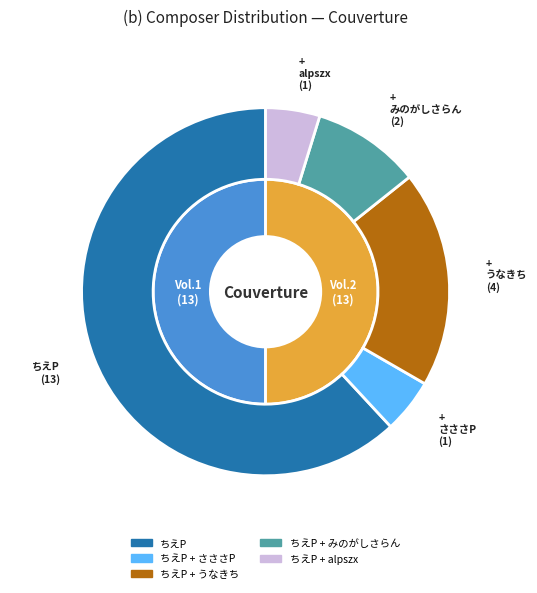

Which category has the biggest portion of the pie?

ちえP